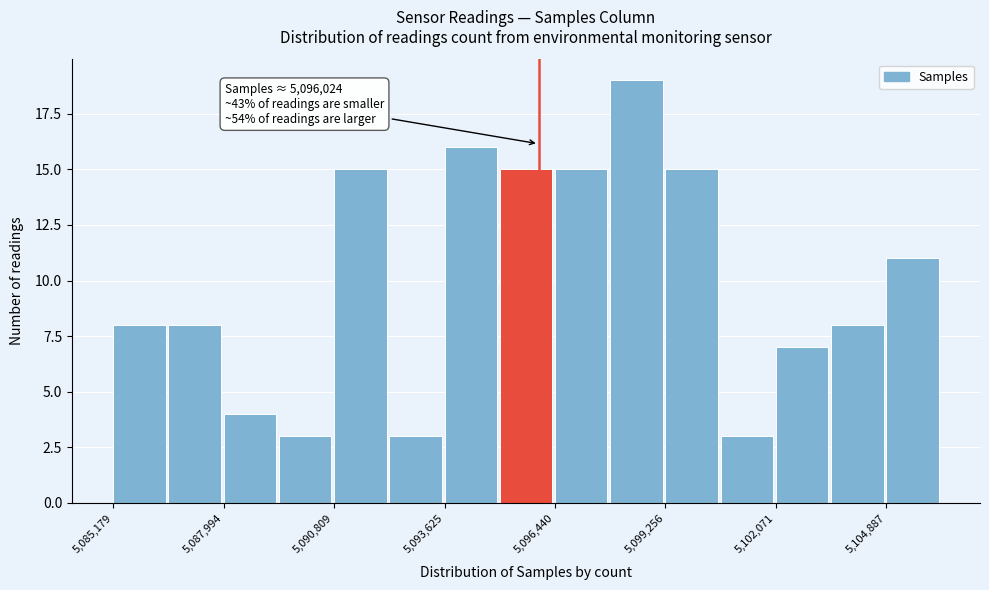

Read against the x-axis, roughly where is the centre of the tallest bar?

5098500